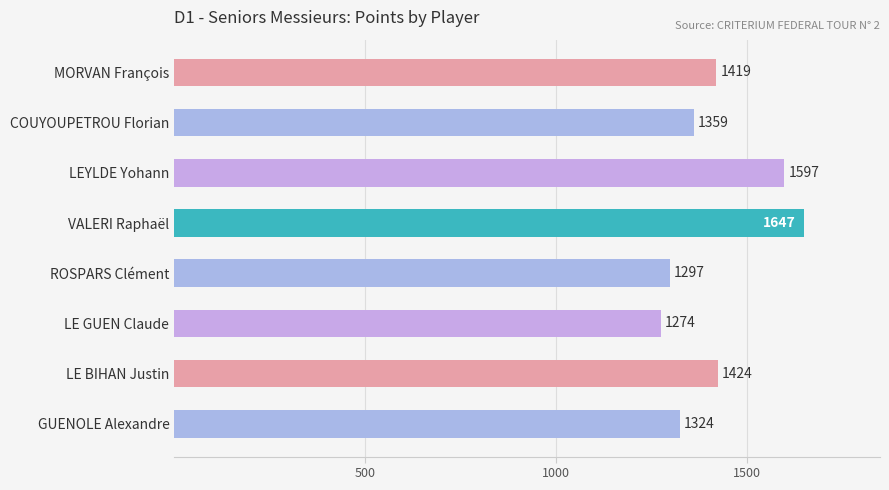

How many data points are less than 1419?

4